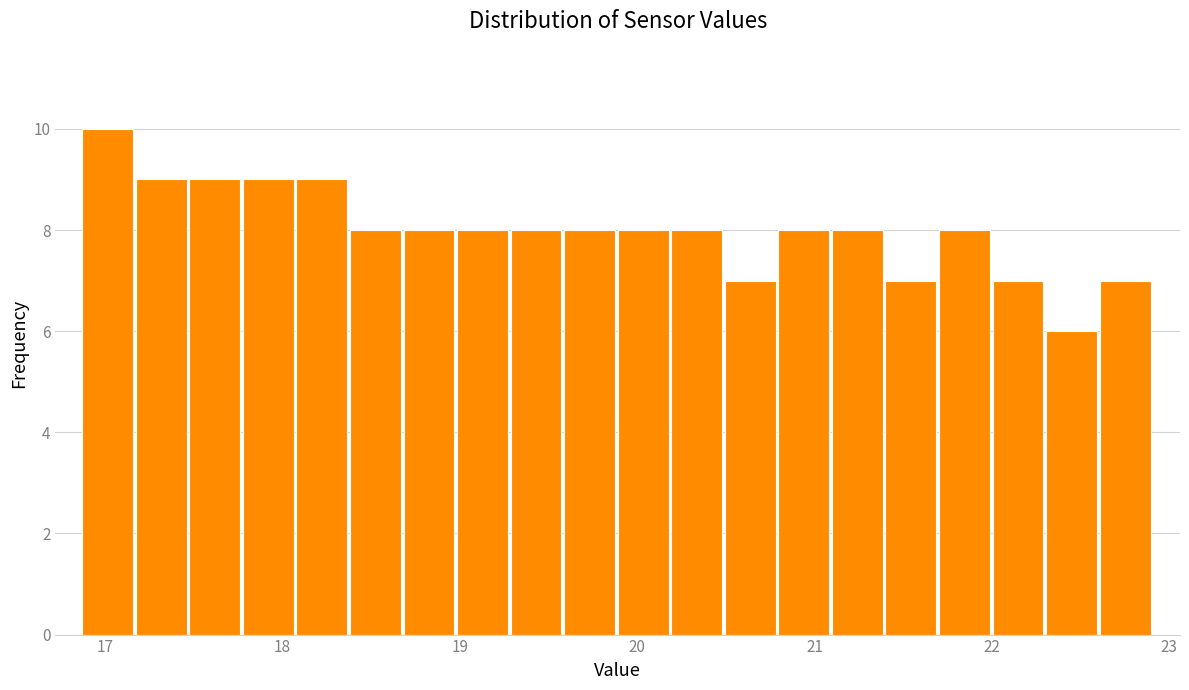

Around what value on the x-axis is the tallest bar? Give the approximate position of its centre, as read against the axis.

17.0